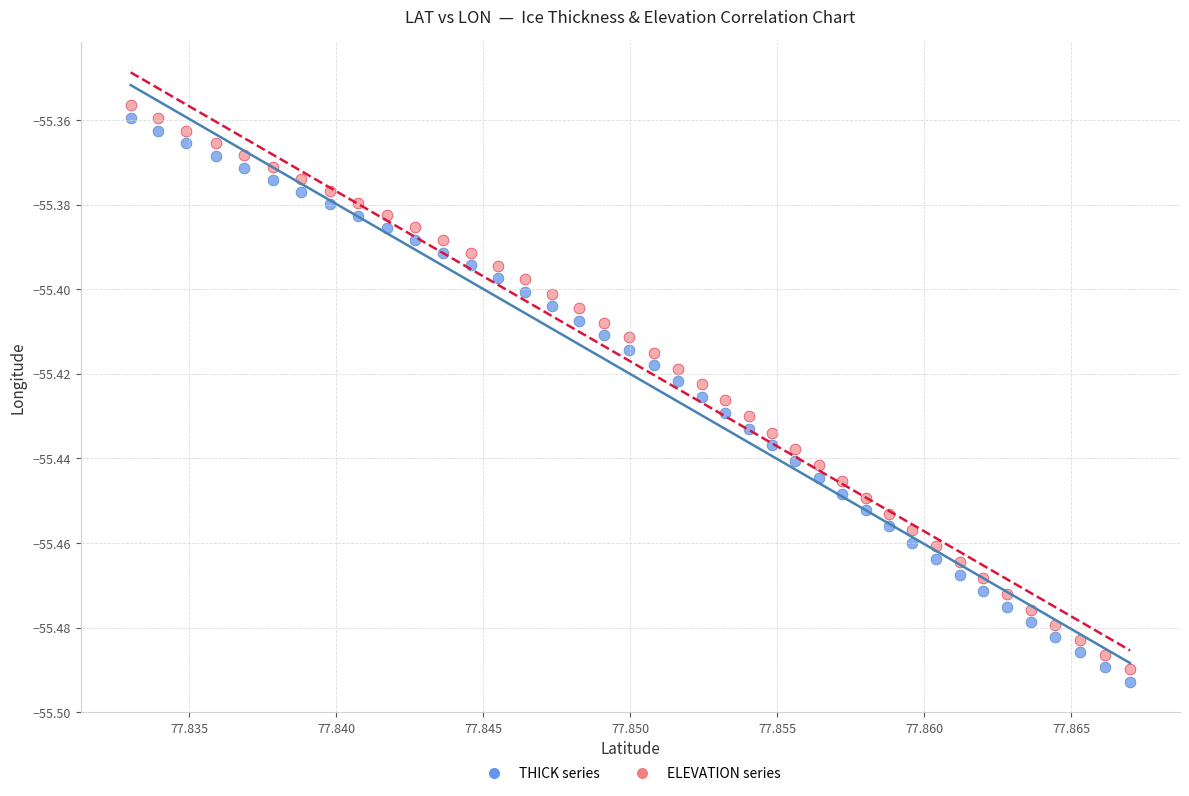

How many data points are displayed?

80